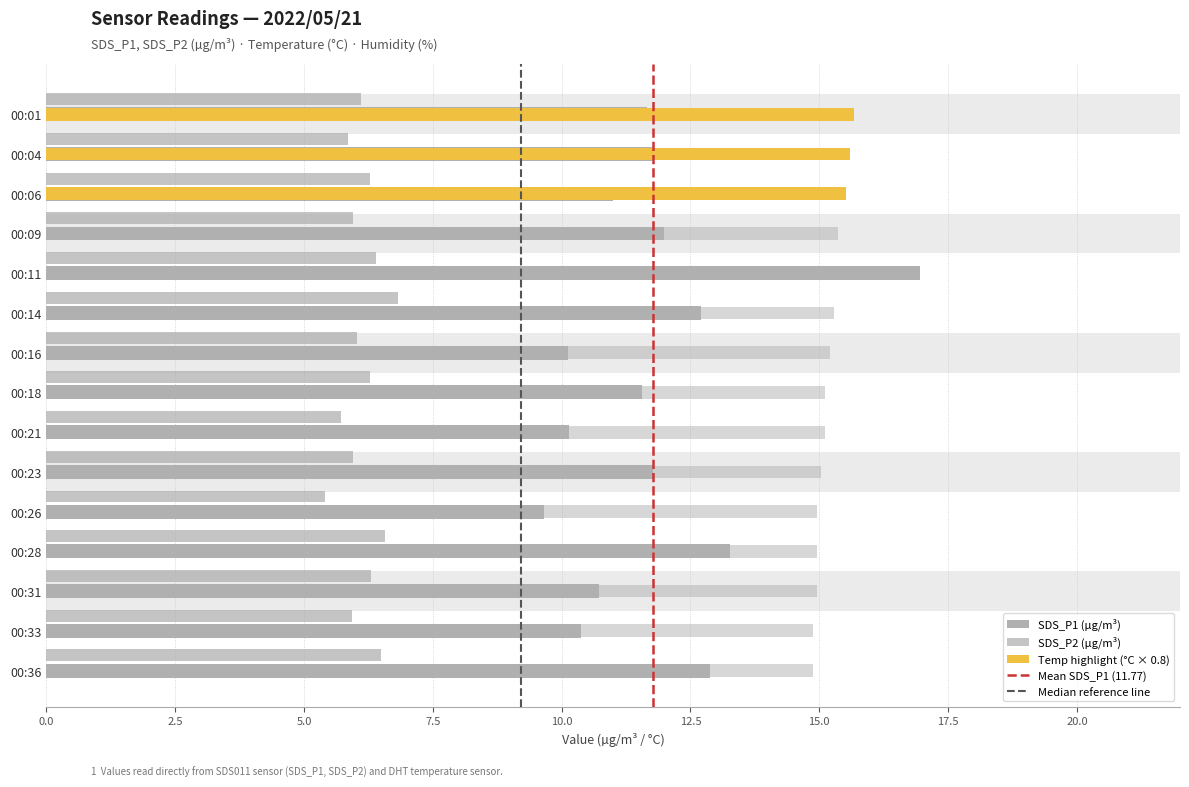

List the series in order of their overall mean, lowest first.

SDS_P2, SDS_P1